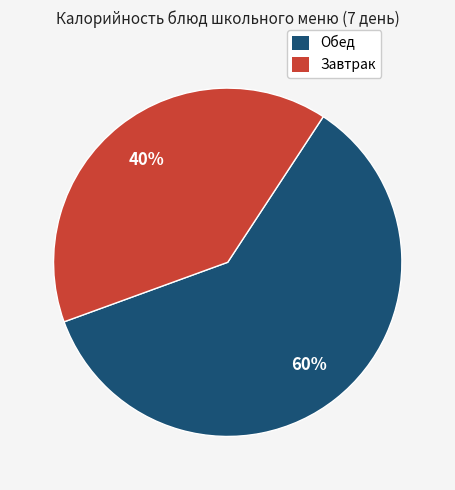

Does any single category account for the majority?

Yes